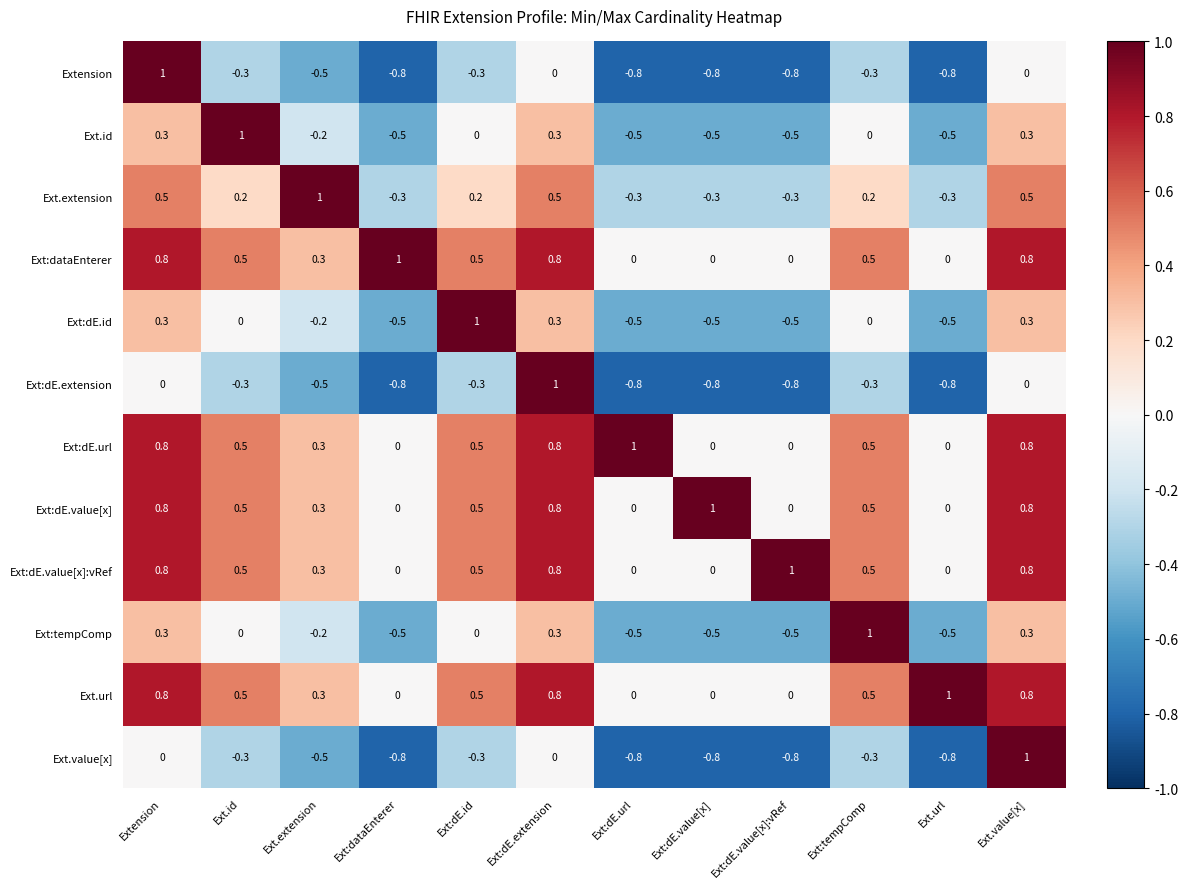

Which series changed the most between Ext:dE.value[x] and Ext.value[x]?

Ext.value[x]